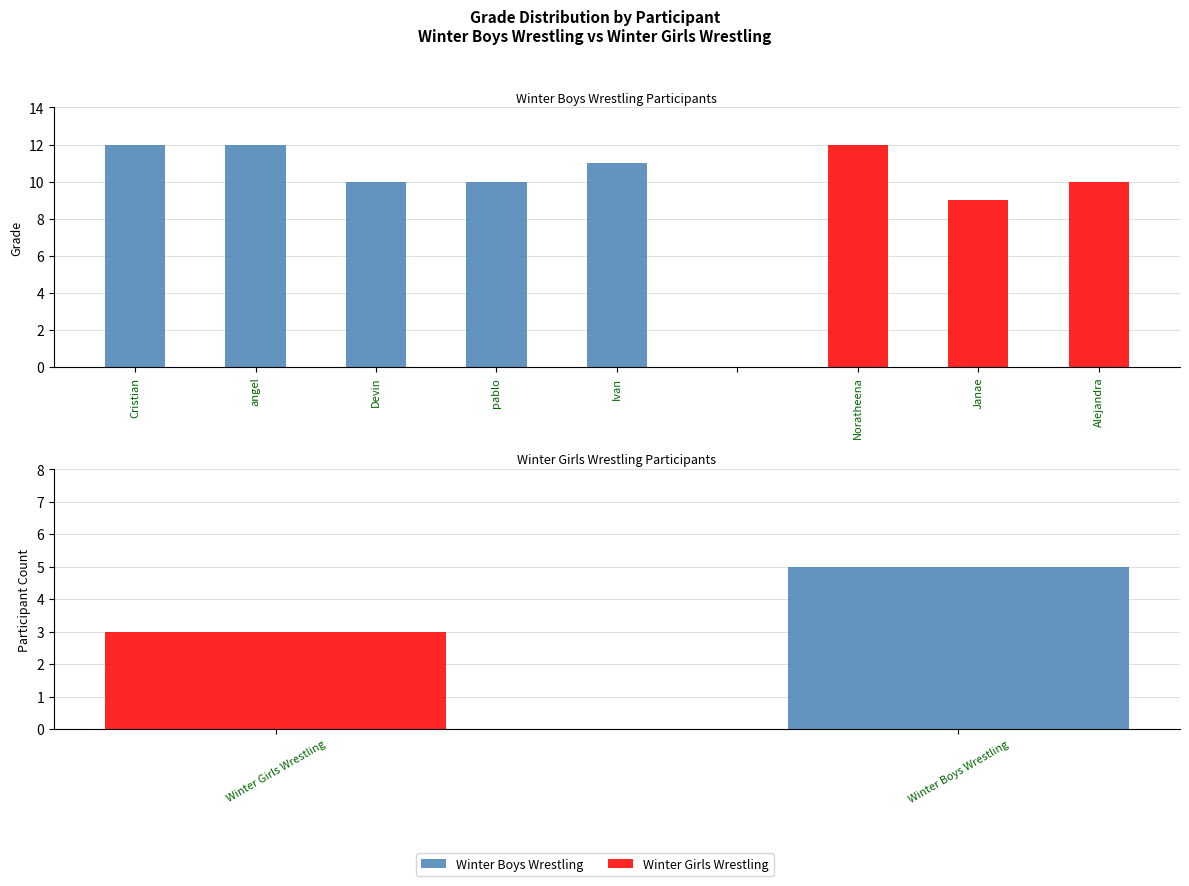

Does the chart contain any negative values?

No